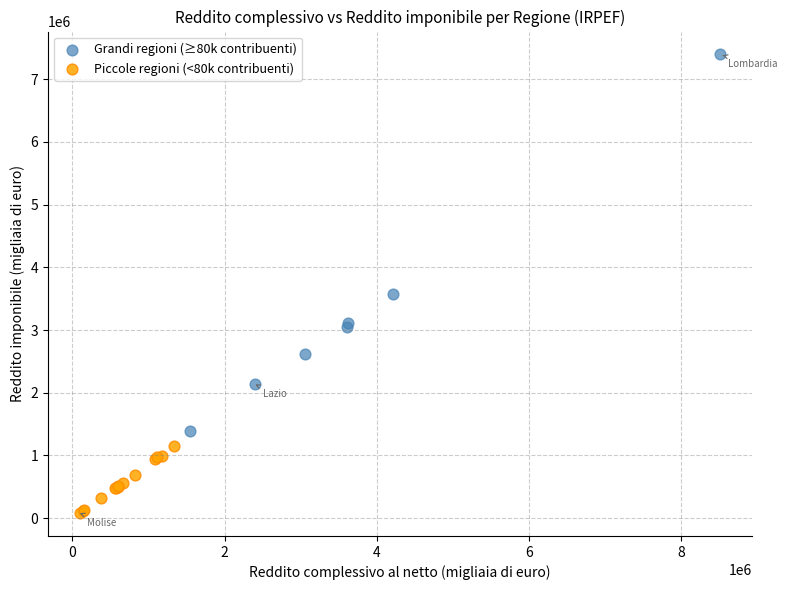

Which series reaches the maximum Y coordinate?

Grandi regioni (≥80k contribuenti)